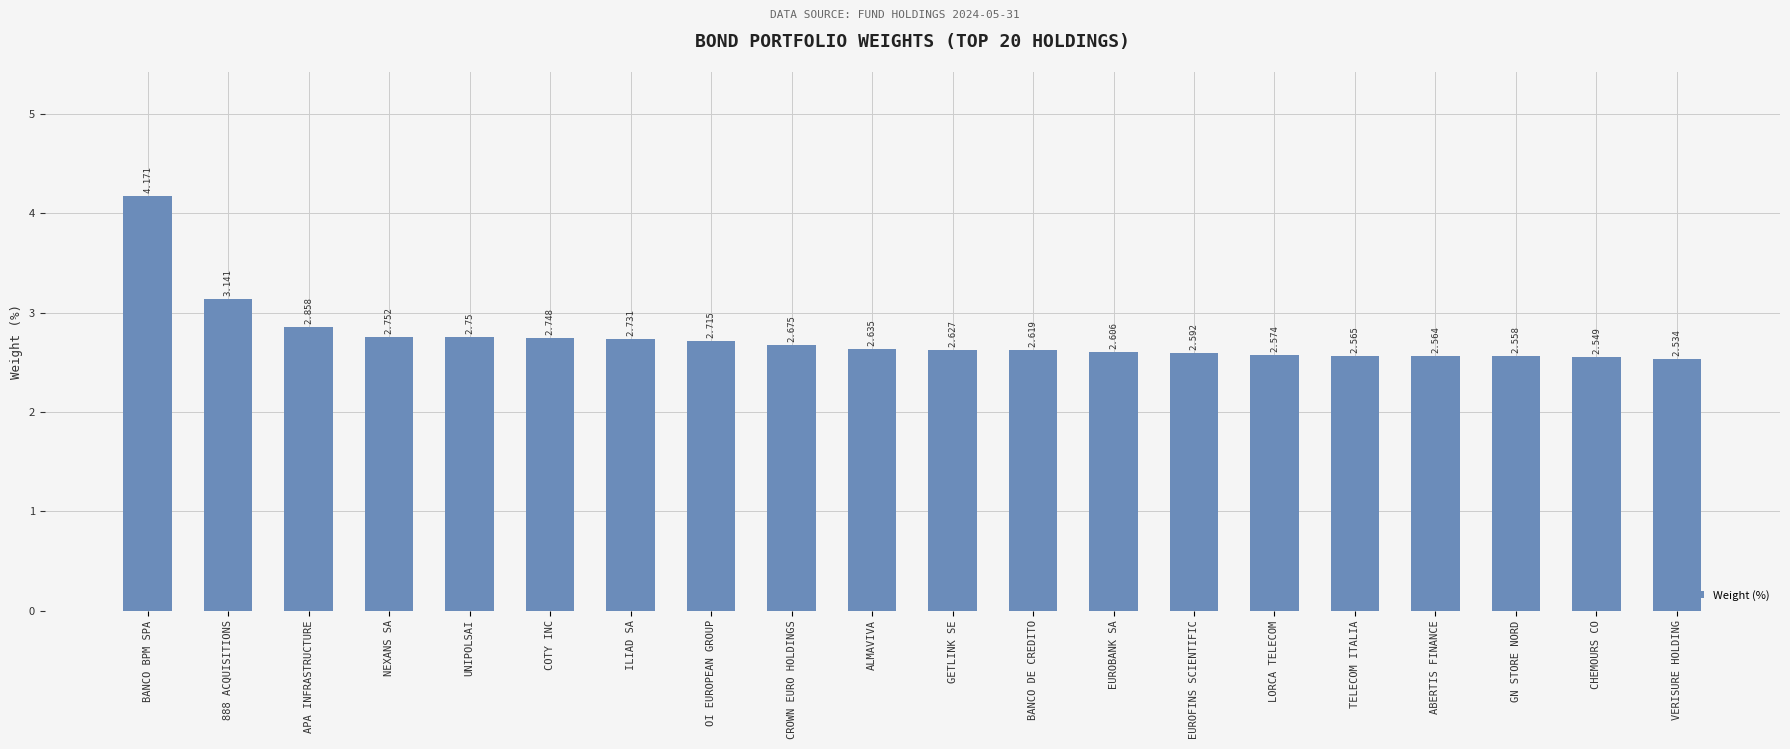

List the labels in order of value, largest first.

BANCO BPM SPA, 888 ACQUISITIONS, APA INFRASTRUCTURE, NEXANS SA, UNIPOLSAI, COTY INC, ILIAD SA, OI EUROPEAN GROUP, CROWN EURO HOLDINGS, ALMAVIVA, GETLINK SE, BANCO DE CREDITO, EUROBANK SA, EUROFINS SCIENTIFIC, LORCA TELECOM, TELECOM ITALIA, ABERTIS FINANCE, GN STORE NORD, CHEMOURS CO, VERISURE HOLDING